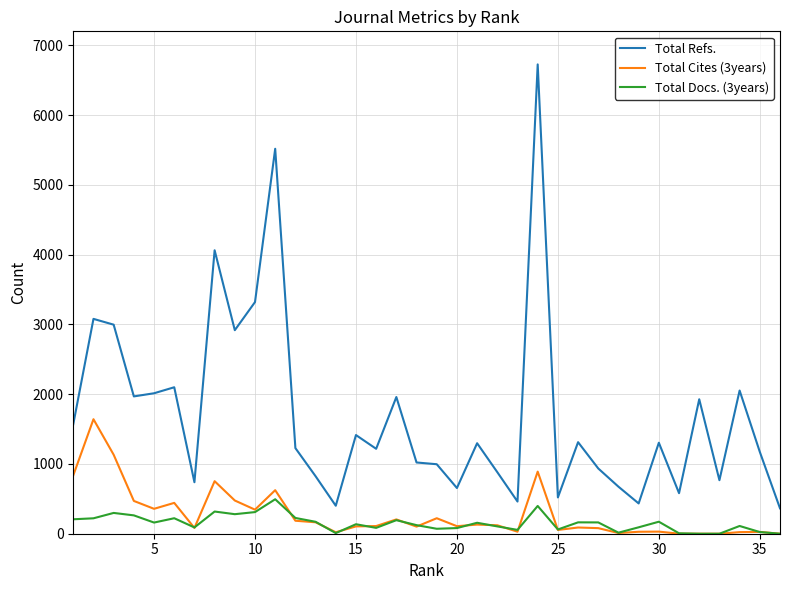

True or false: Total Cites (3years) and Total Refs. cross at least once.

False